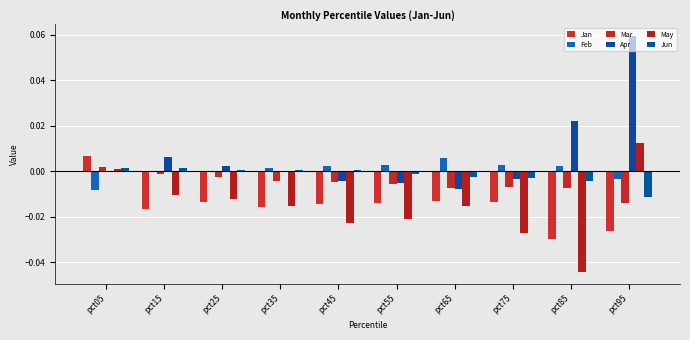

The value of Jun at pct95 is -0.0. True or false?

True